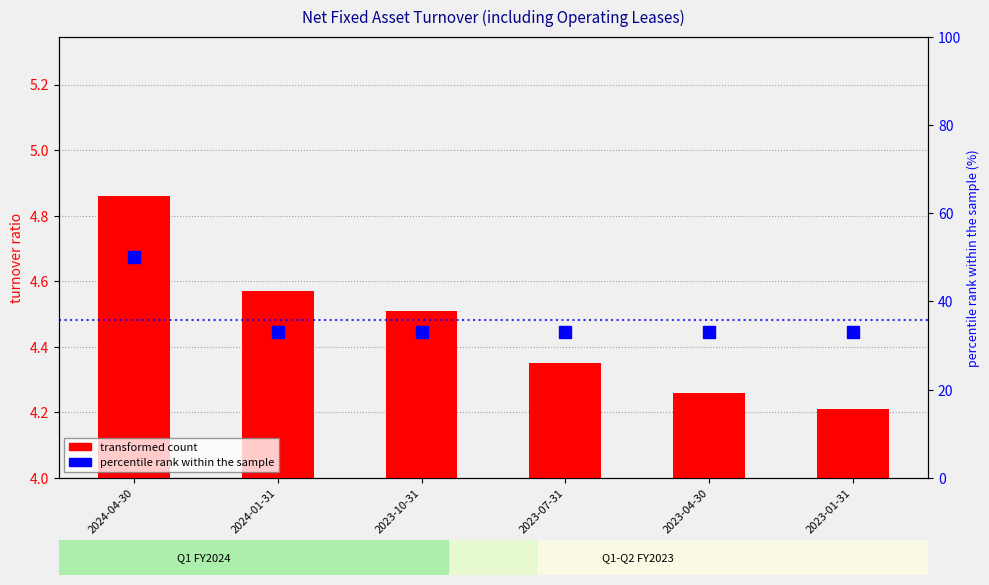

What is the sum of the percentile rank within the sample values at 2023-01-31 and 2024-01-31?

66.0